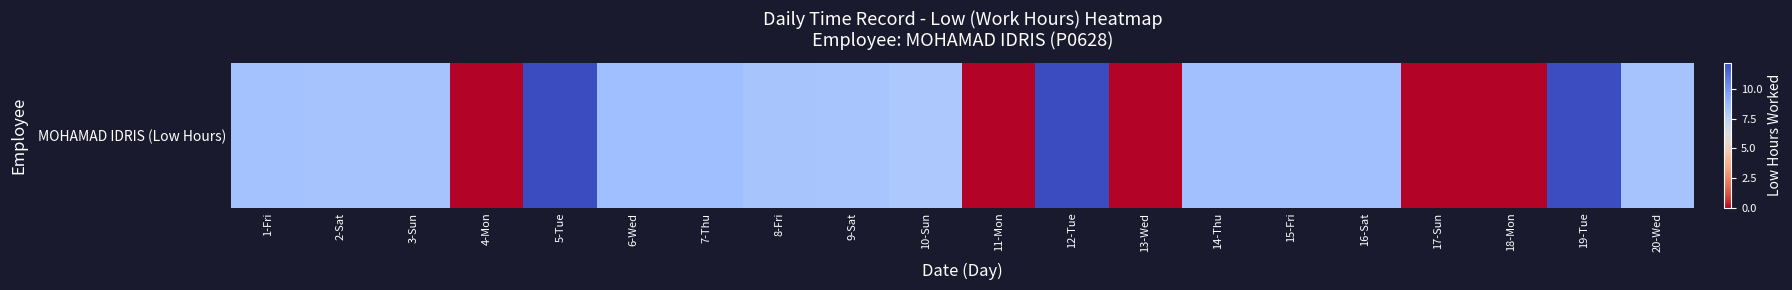

List the labels in order of value, largest first.

5-Tue, 12-Tue, 19-Tue, 6-Wed, 7-Thu, 16-Sat, 14-Thu, 15-Fri, 1-Fri, 2-Sat, 3-Sun, 20-Wed, 8-Fri, 9-Sat, 10-Sun, 4-Mon, 11-Mon, 13-Wed, 17-Sun, 18-Mon